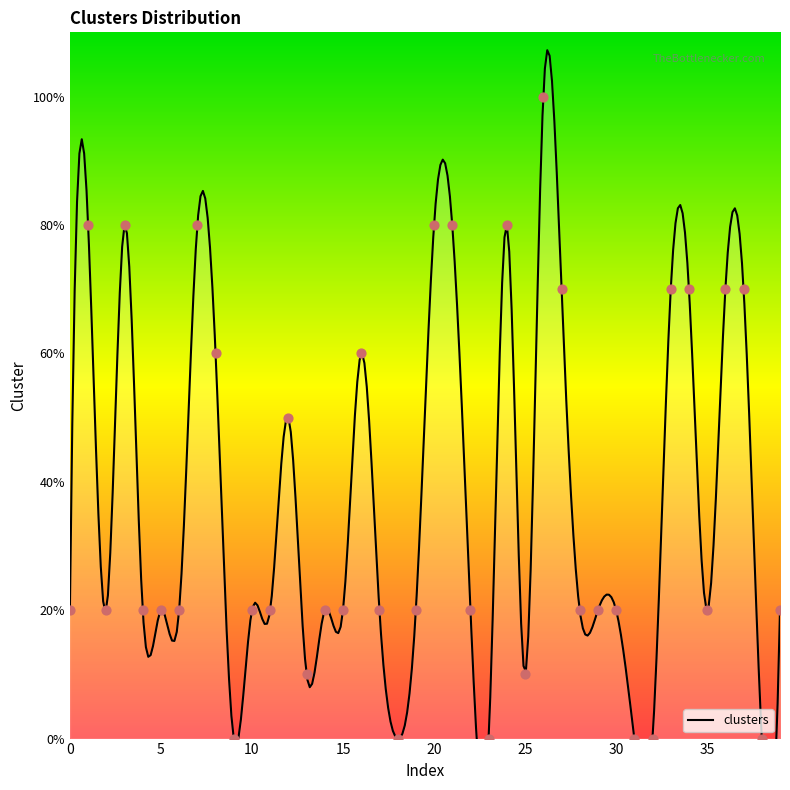

What is the ratio of the value at 11 to the value at 2?

1.0